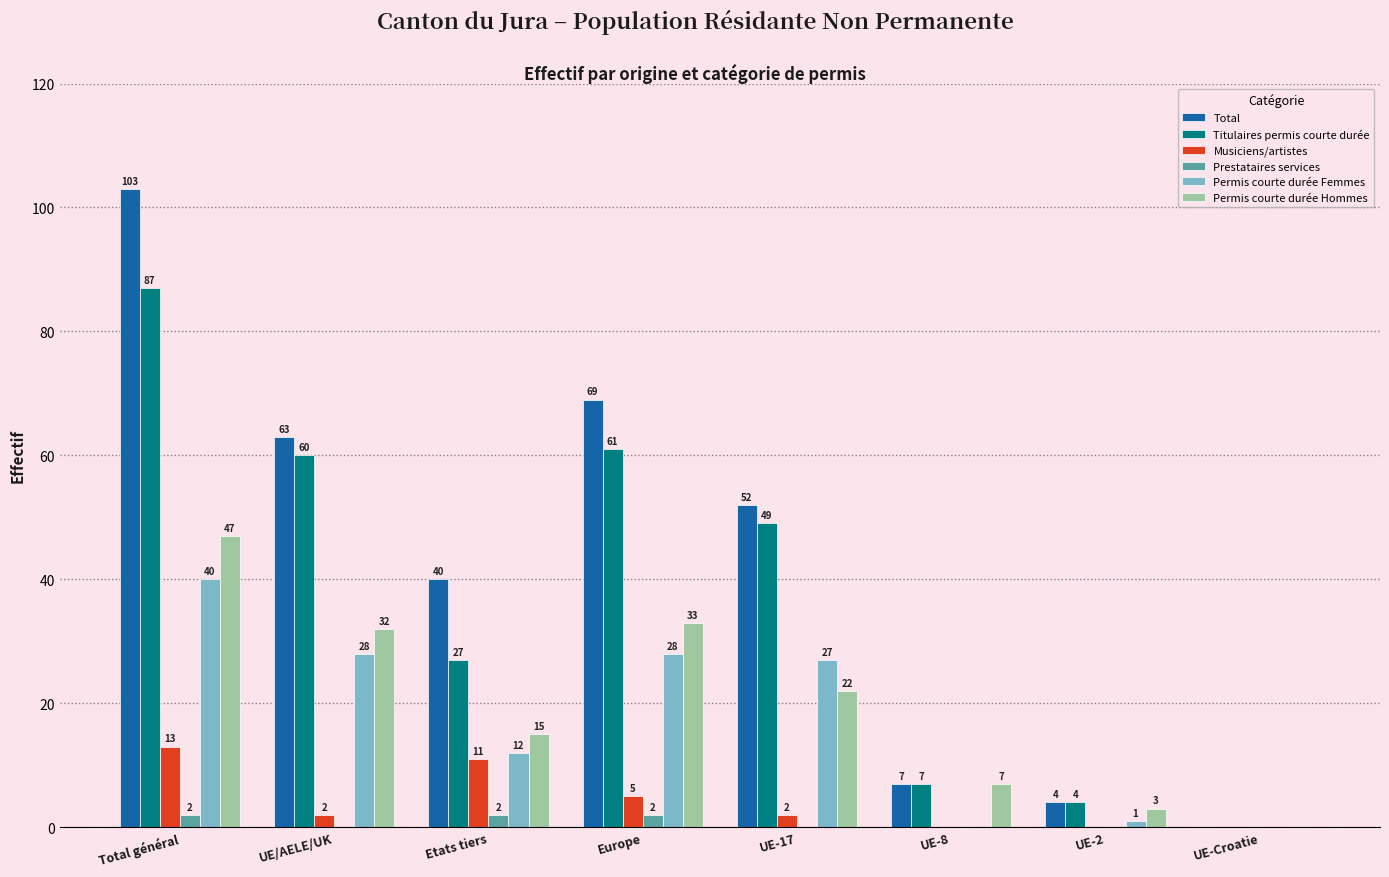

How many values in Permis courte durée Femmes are above zero?

6